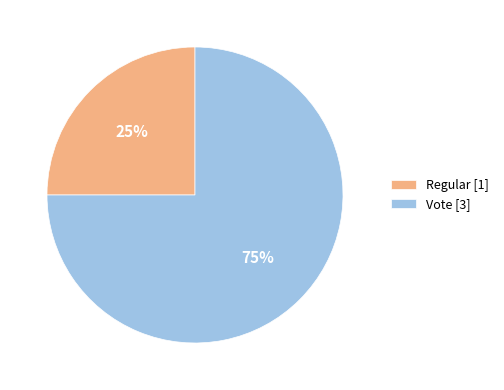

Which category has the smallest portion of the pie?

Regular [1]